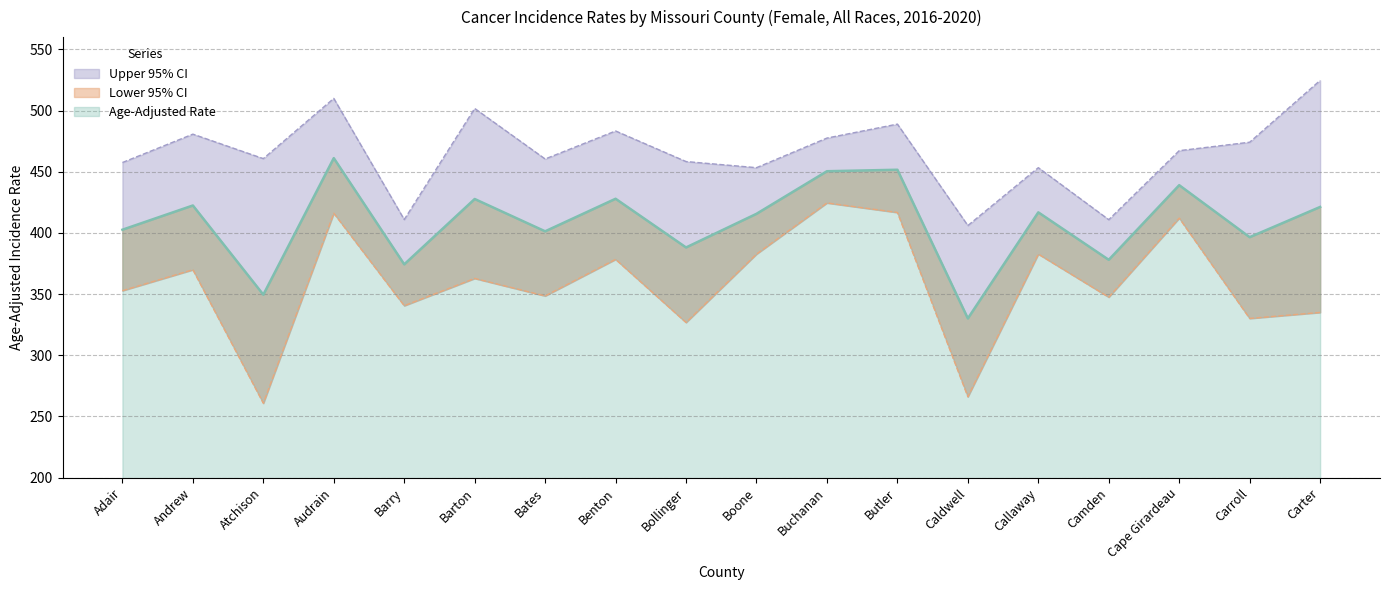

Read the Upper 95% CI value at Cape Girardeau.

467.2